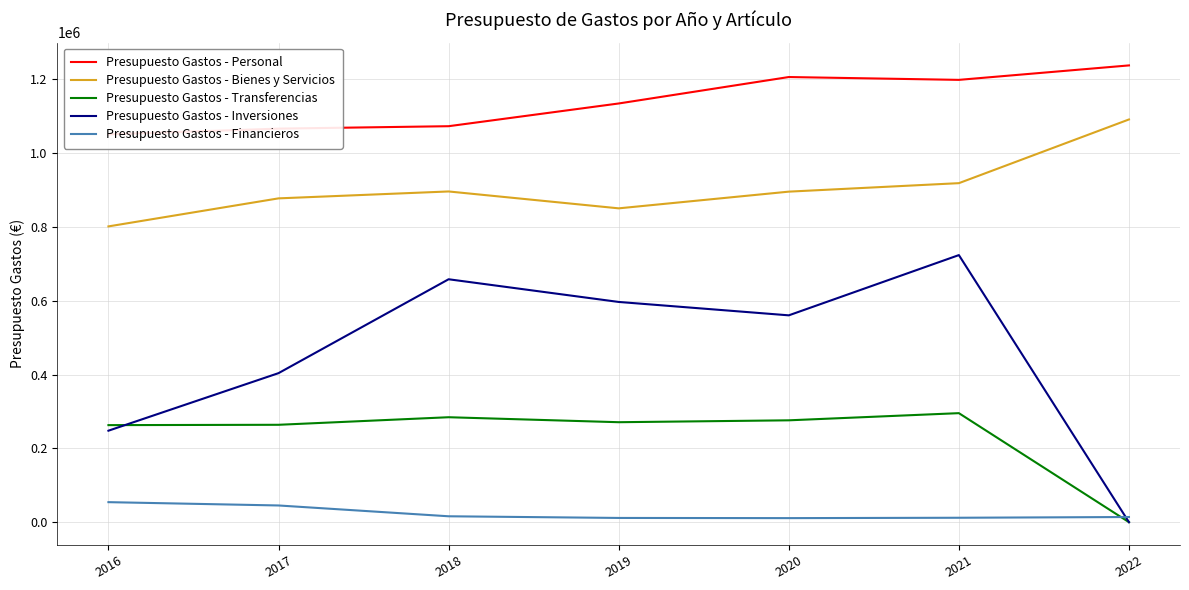

Does the chart have visible grid lines?

Yes